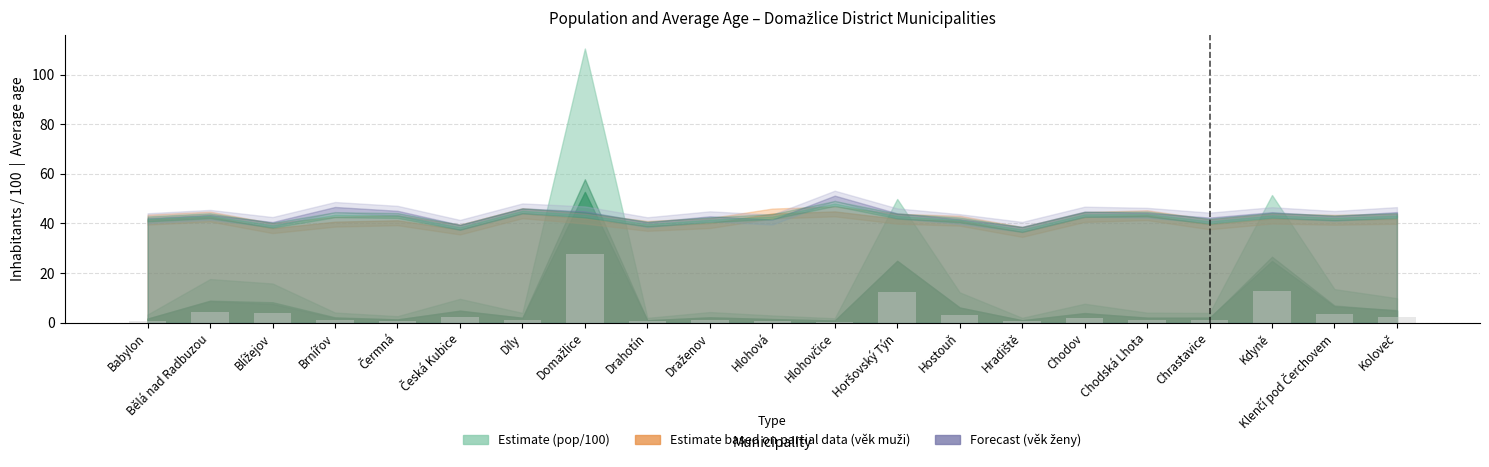

What is the label of the 3rd bar from the right?

Kdyně